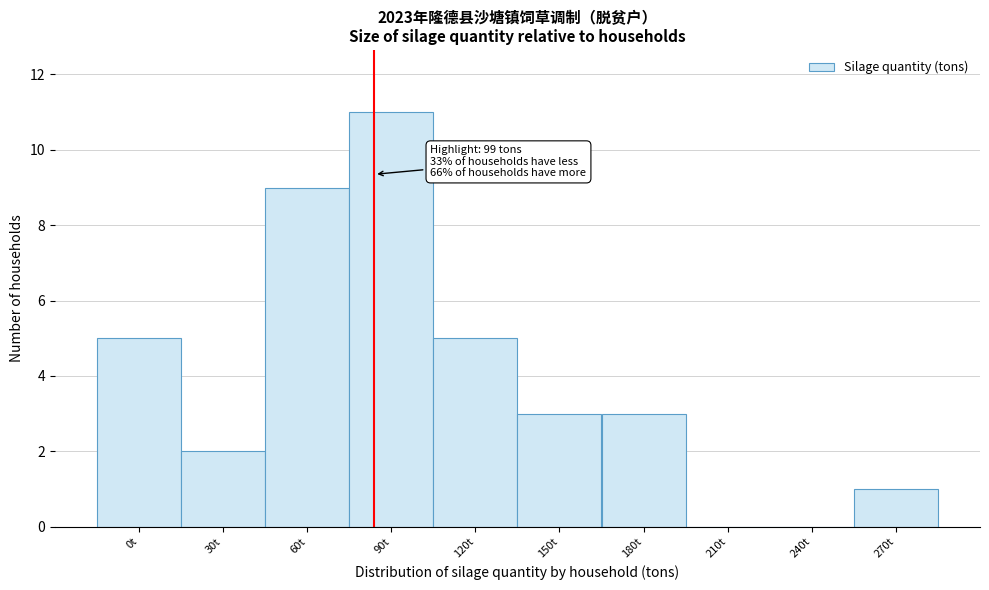

Reading left to right, list all the values displayed in this chart.

0t=5	30t=2	60t=9	90t=11	120t=5	150t=3	180t=3	210t=0	240t=0	270t=1